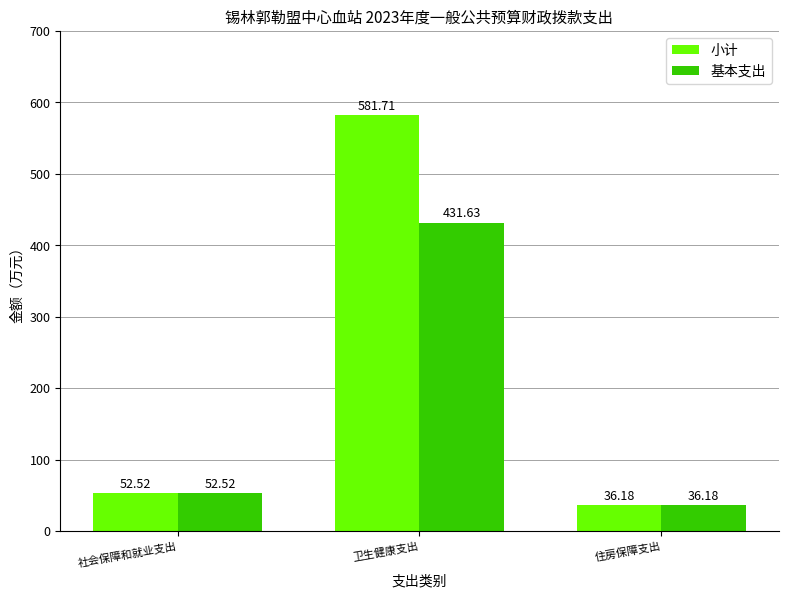

What is the label of the 3rd bar from the left?

住房保障支出